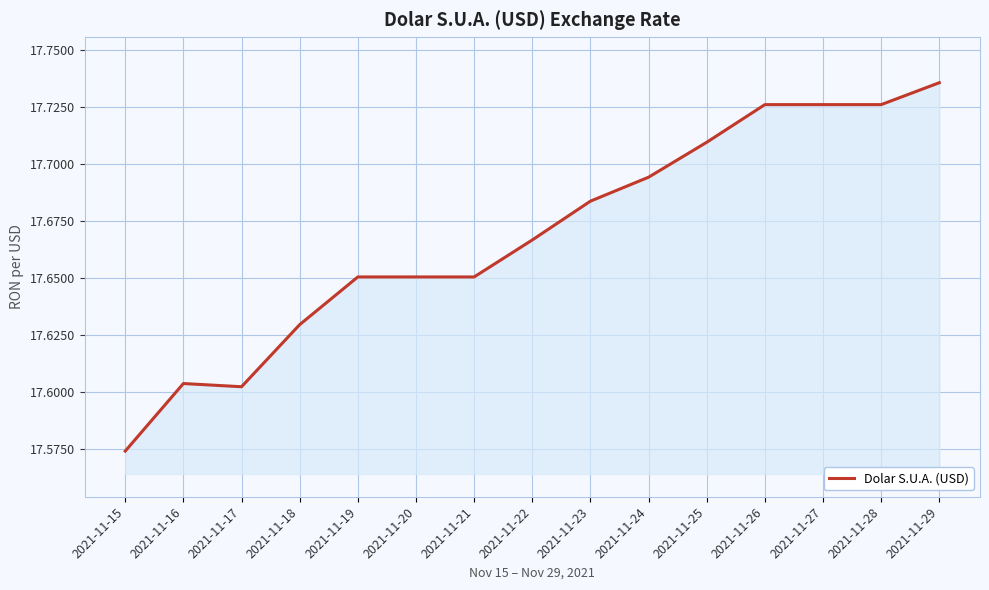

What is the difference between the values at 2021-11-18 and 2021-11-28?

0.1